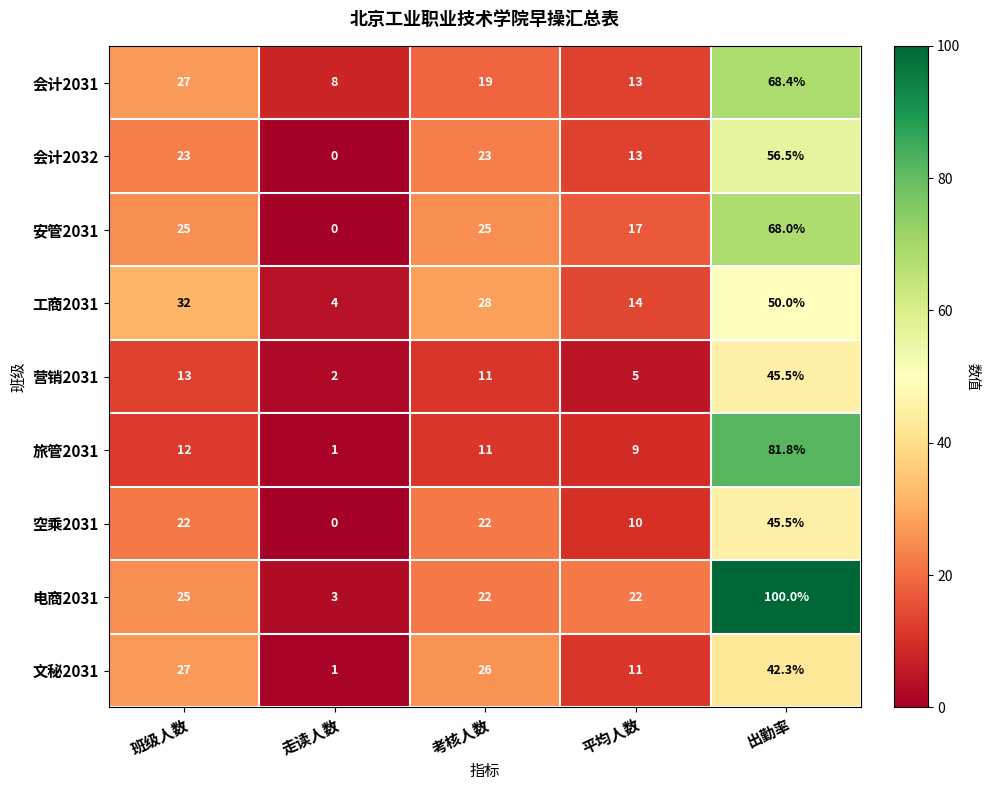

Rank the categories by 旅管2031 value from highest to lowest.

出勤率, 班级人数, 考核人数, 平均人数, 走读人数